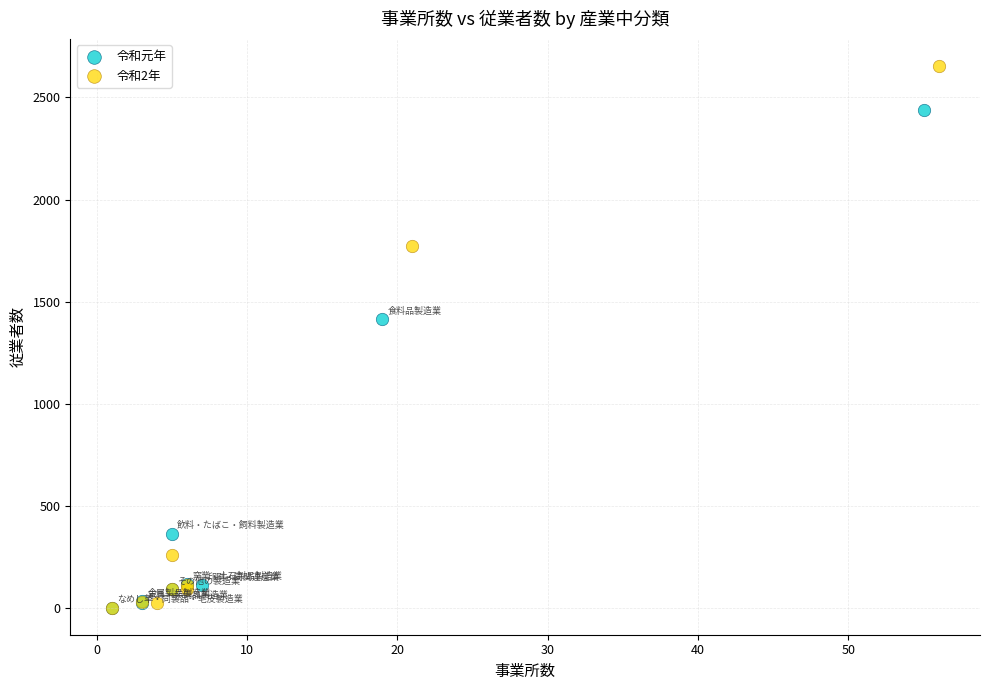

Which series has the widest spread of Y values?

令和2年